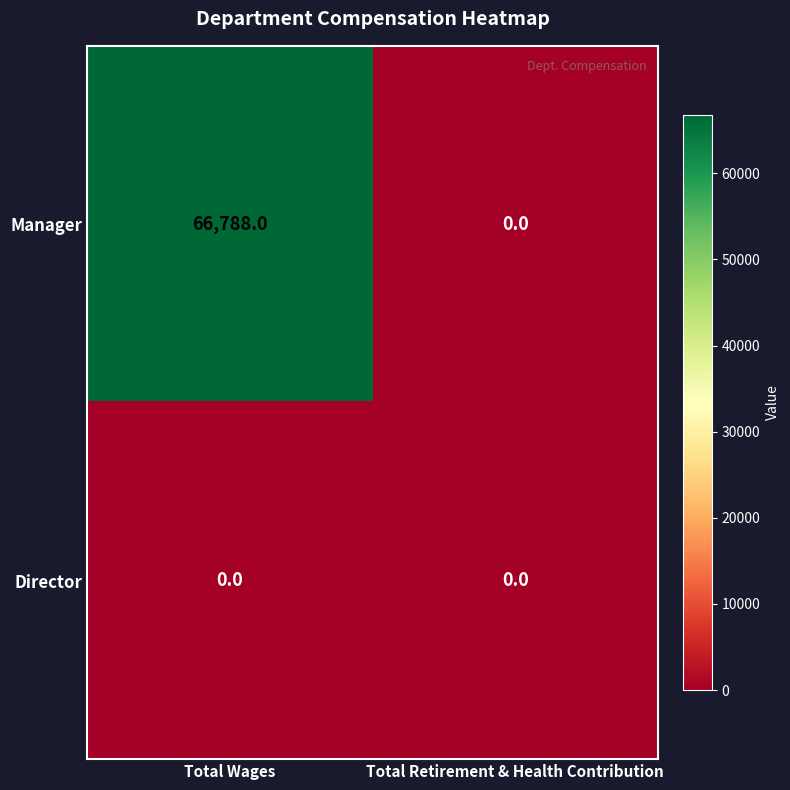

Reading left to right, what are all the values shown in this chart?

Manager: 66788	0
Director: 0	0